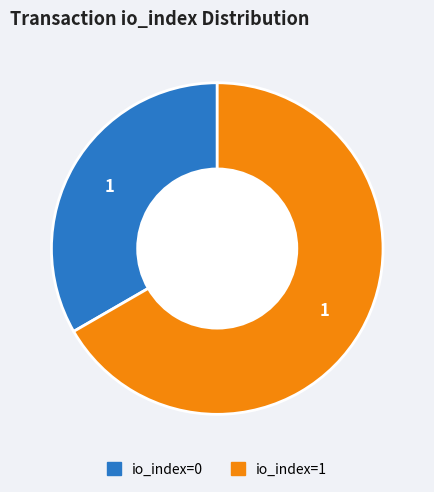

Is there a majority slice in this chart?

Yes